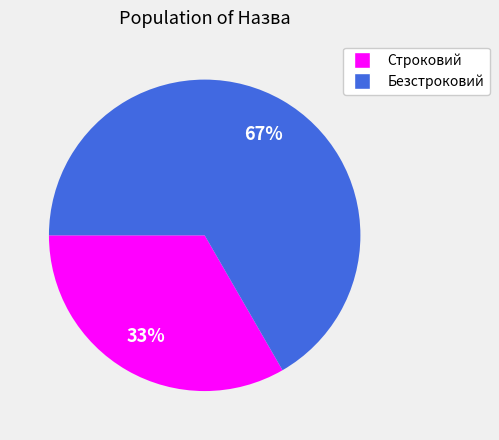

Count the number of slices in the pie.

2